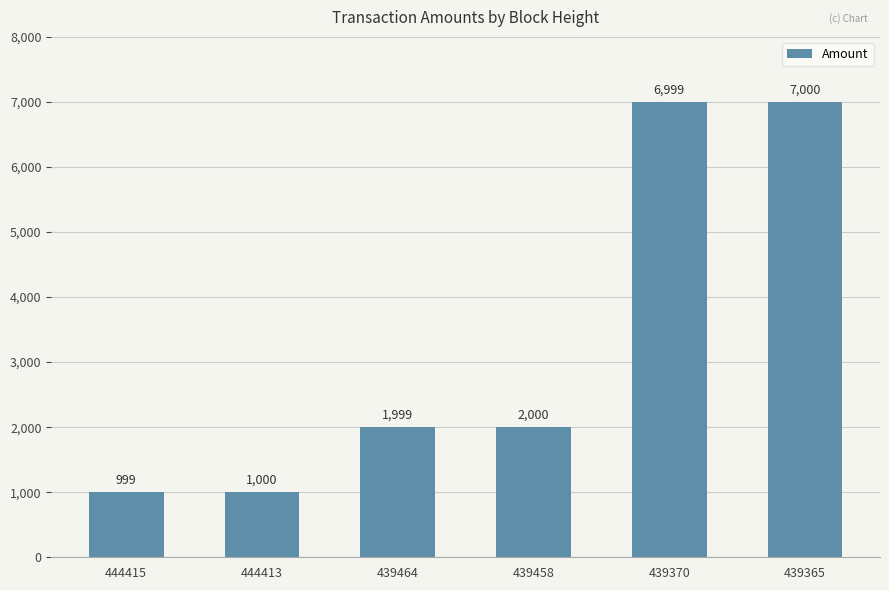

What is the difference between the maximum and second lowest values?

6000